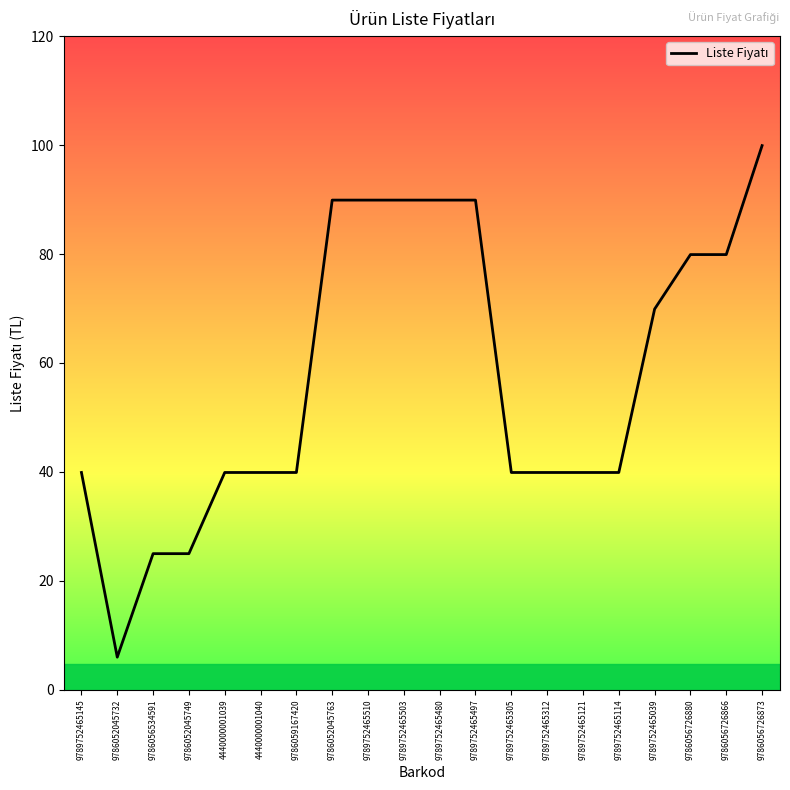

What is the change in value from 9786052045763 to 9789752465121?

-50.0